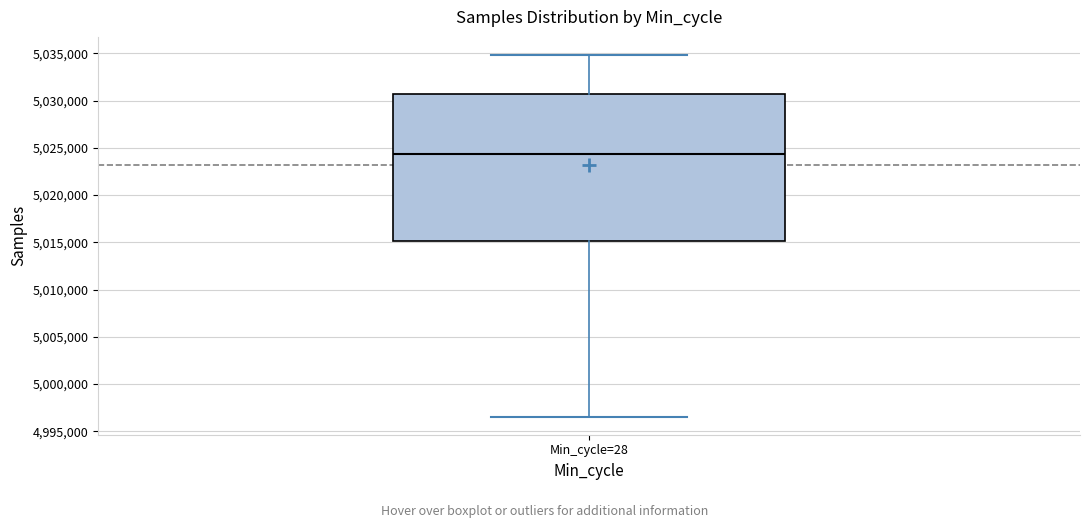

Read this box plot against the y-axis: the position of the median line, the range covered by the box, and the ends of both whiskers. The values are not printed on the chart, so give them approximately, as read against the axis.

median 5024500, box 5015000 to 5030500, whiskers 4996500 to 5035000